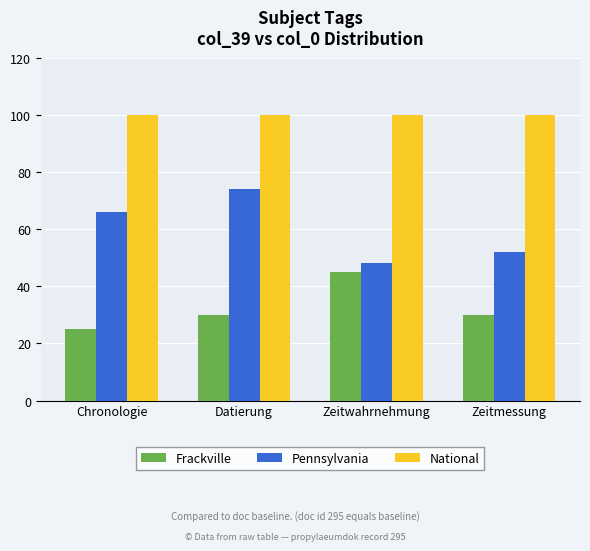

What is the value of the National bar at the 3rd from the left?

100